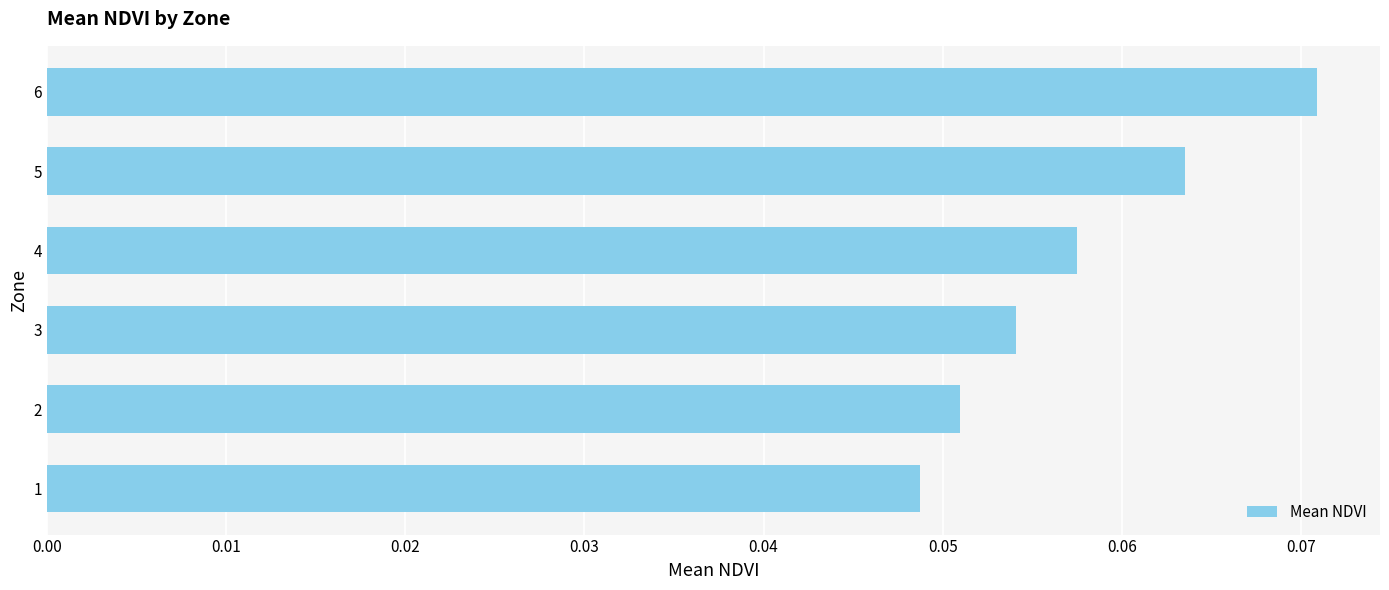

Which category has the highest value across all series?

6